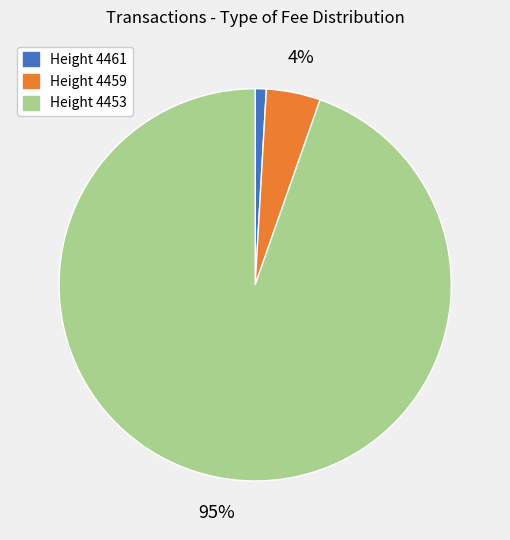

To the nearest percent, what is the difference between the largest and smallest slice percentages?

94%